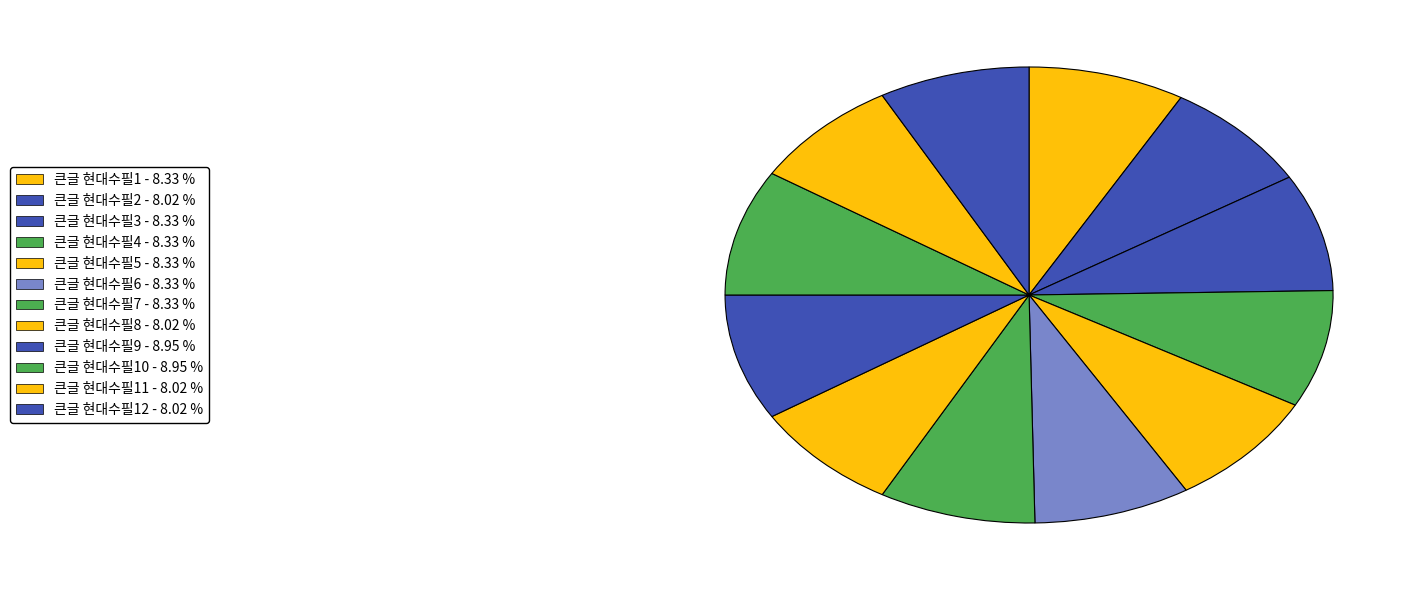

Rank the categories by value from lowest to highest.

큰글 현대수필2, 큰글 현대수필8, 큰글 현대수필11, 큰글 현대수필12, 큰글 현대수필1, 큰글 현대수필3, 큰글 현대수필4, 큰글 현대수필5, 큰글 현대수필6, 큰글 현대수필7, 큰글 현대수필9, 큰글 현대수필10